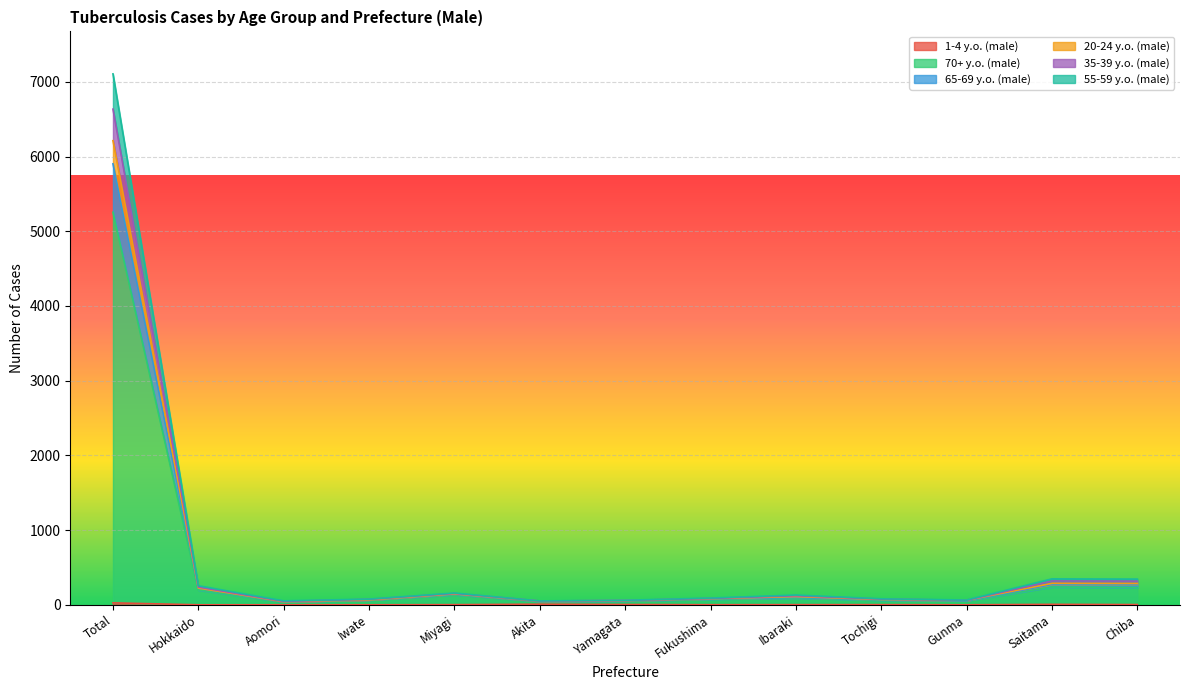

What is the label of the 2nd point from the right?

Saitama